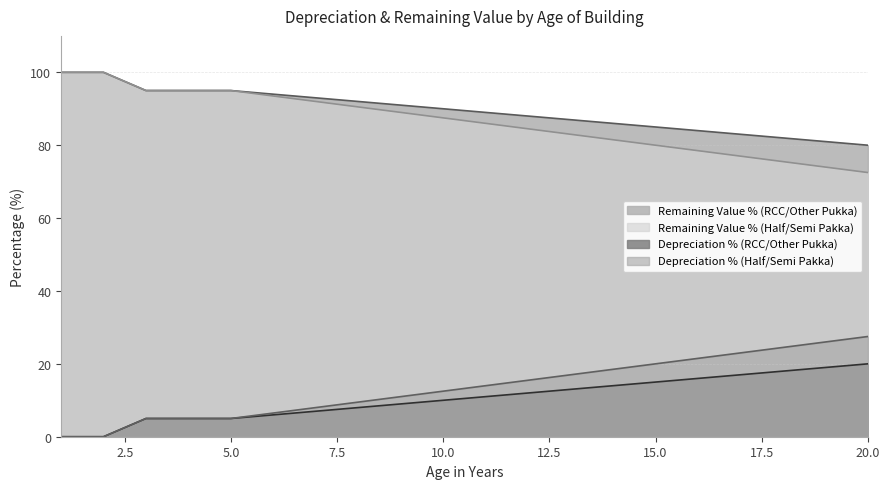

True or false: Remaining Value % (Half/Semi Pakka) has more than 1 points higher than both neighbors.

False